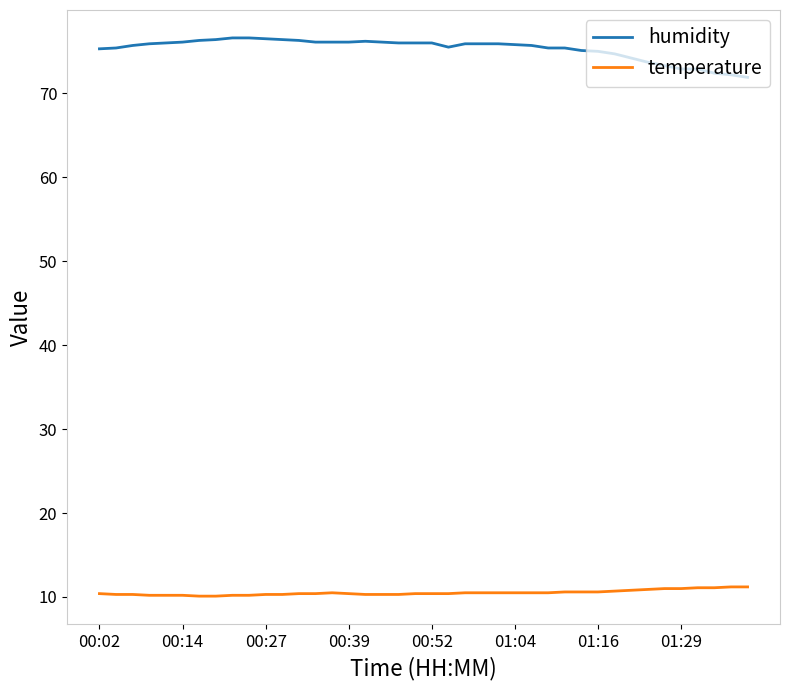

How many lines are shown in the chart?

2